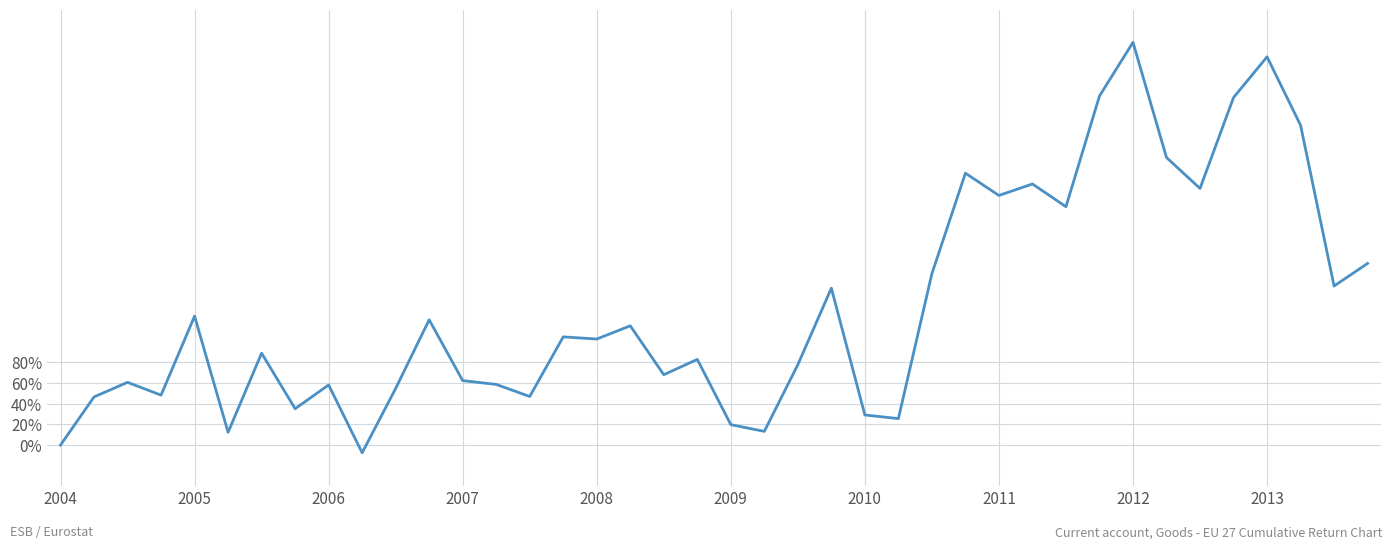

What is the smallest value displayed?

-0.1